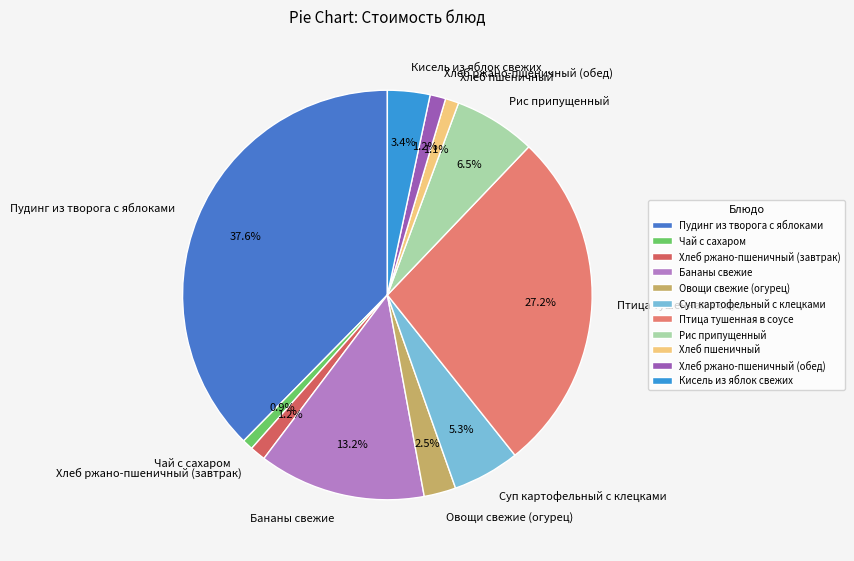

Which category has the biggest portion of the pie?

Пудинг из творога с яблоками